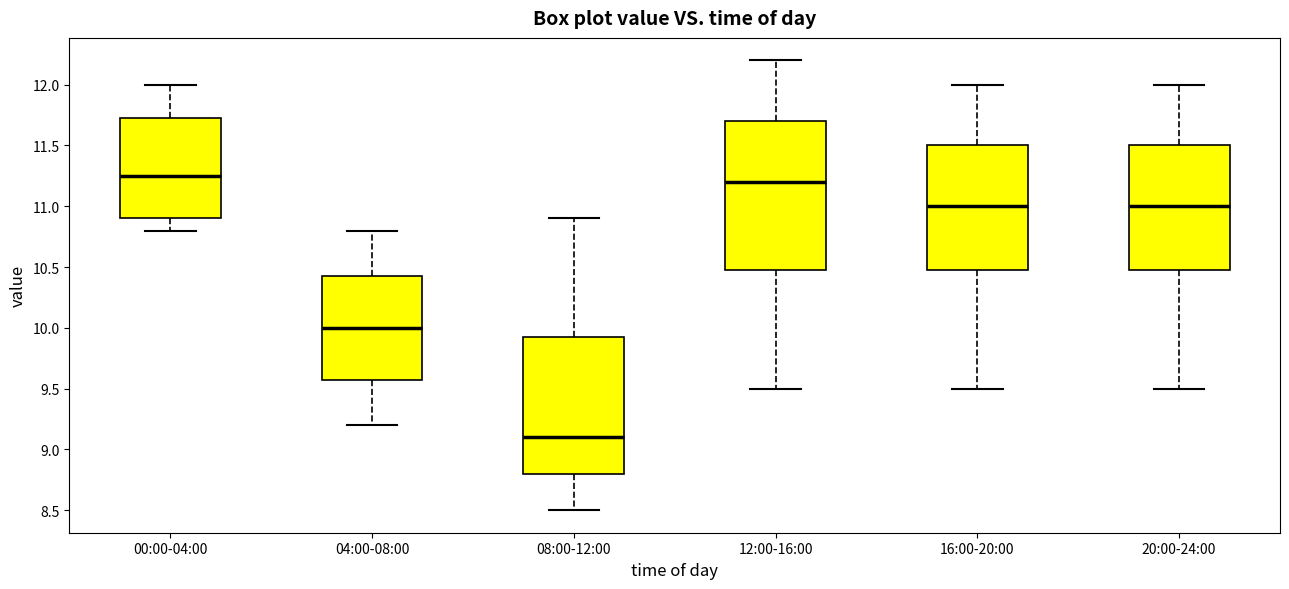

Comparing the boxes themselves (not the whiskers), which one is the tallest?

12:00-16:00